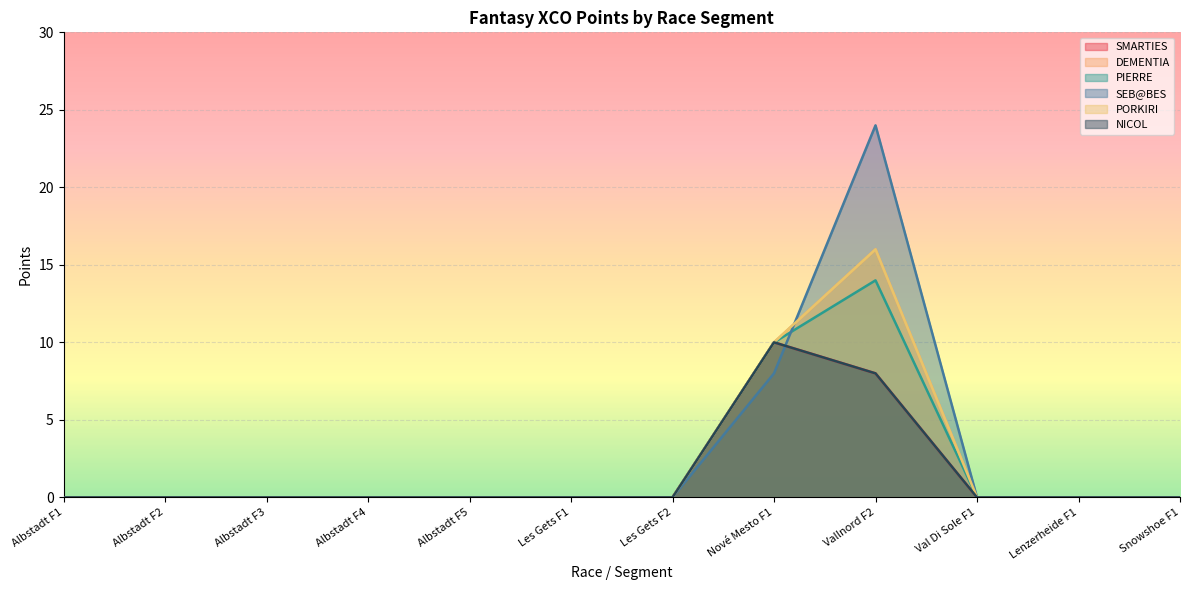

The value of DEMENTIA at Albstadt F3 is 6. True or false?

False